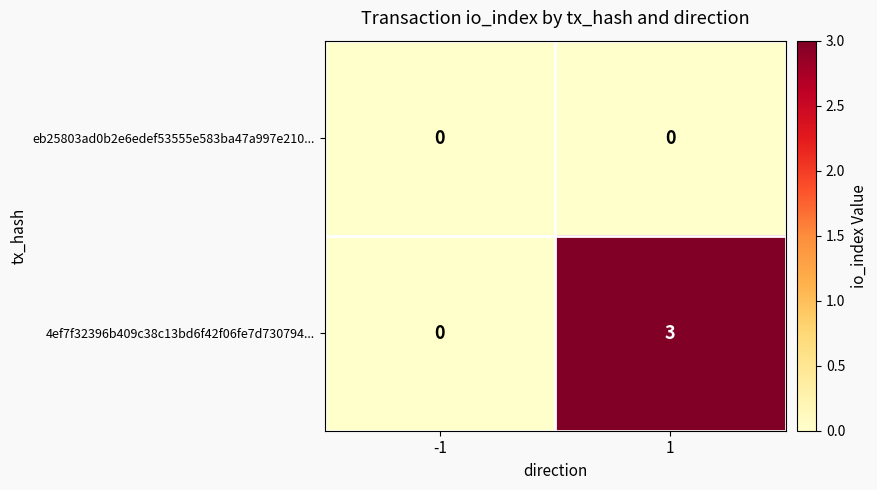

Count the number of categories in the chart.

2